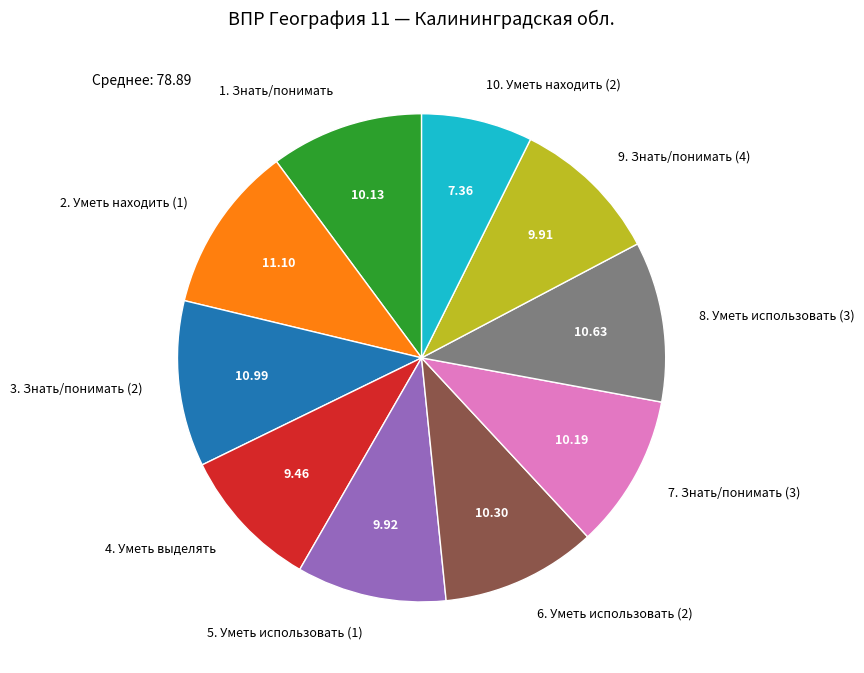

Combined, do 8. Уметь использовать (3) and 9. Знать/понимать (4) account for over 50%?

No